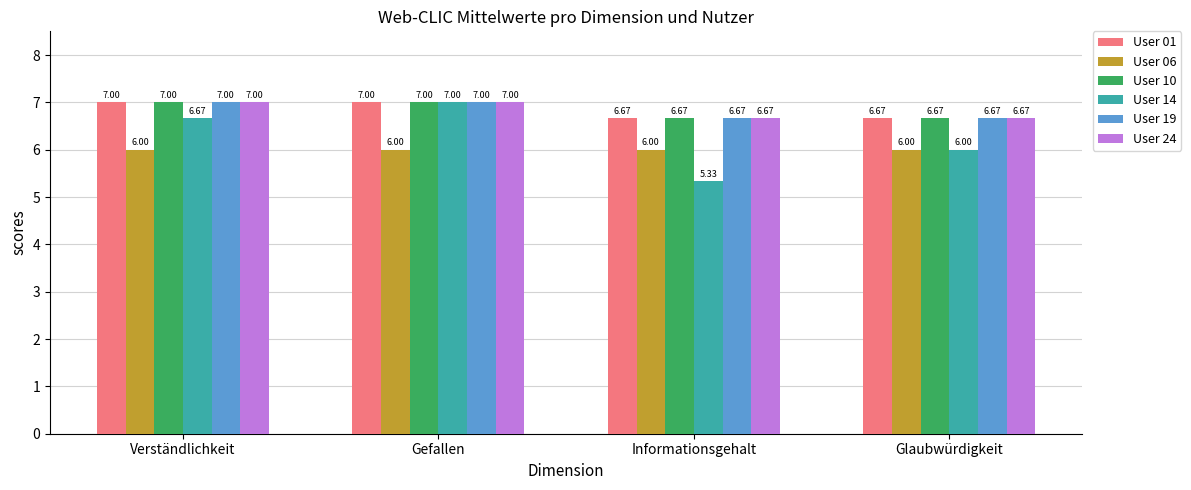

The User 06 series shows 6.0 at Gefallen. True or false?

True